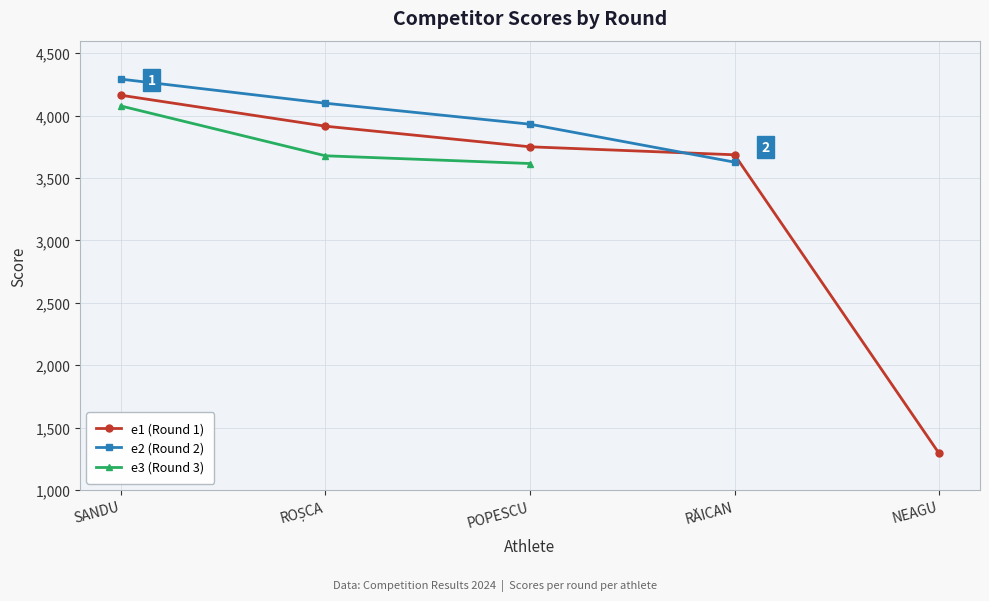

What is the label of the 3rd point from the right?

POPESCU